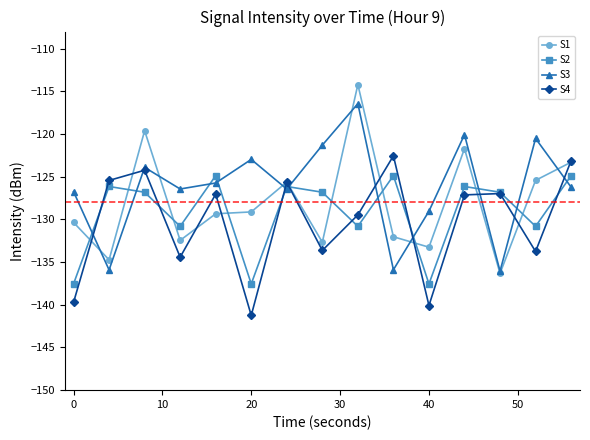

True or false: S2 and S1 cross at least once.

True